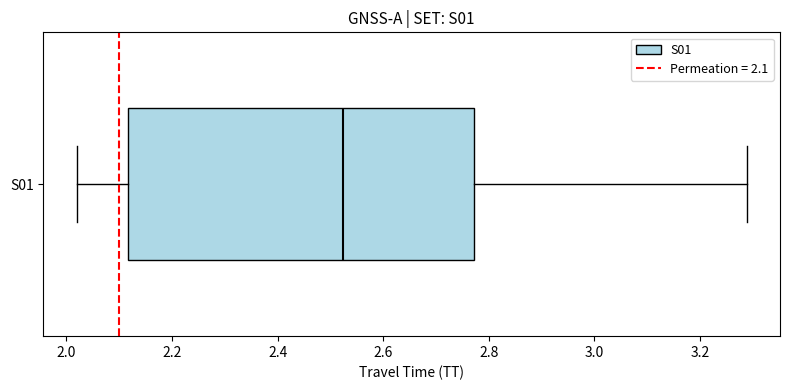

Transcribe this box plot: give where the median line is, the range the box spans, and where the two whiskers end, as read against the x-axis. The values are not printed on the chart, so give them approximately, as read against the axis.

median 2.52, box 2.12 to 2.78, whiskers 2.02 to 3.28